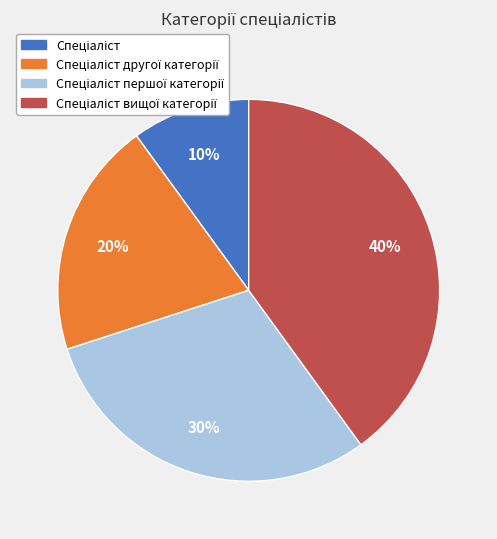

Is there any slice that represents more than half of the pie?

No